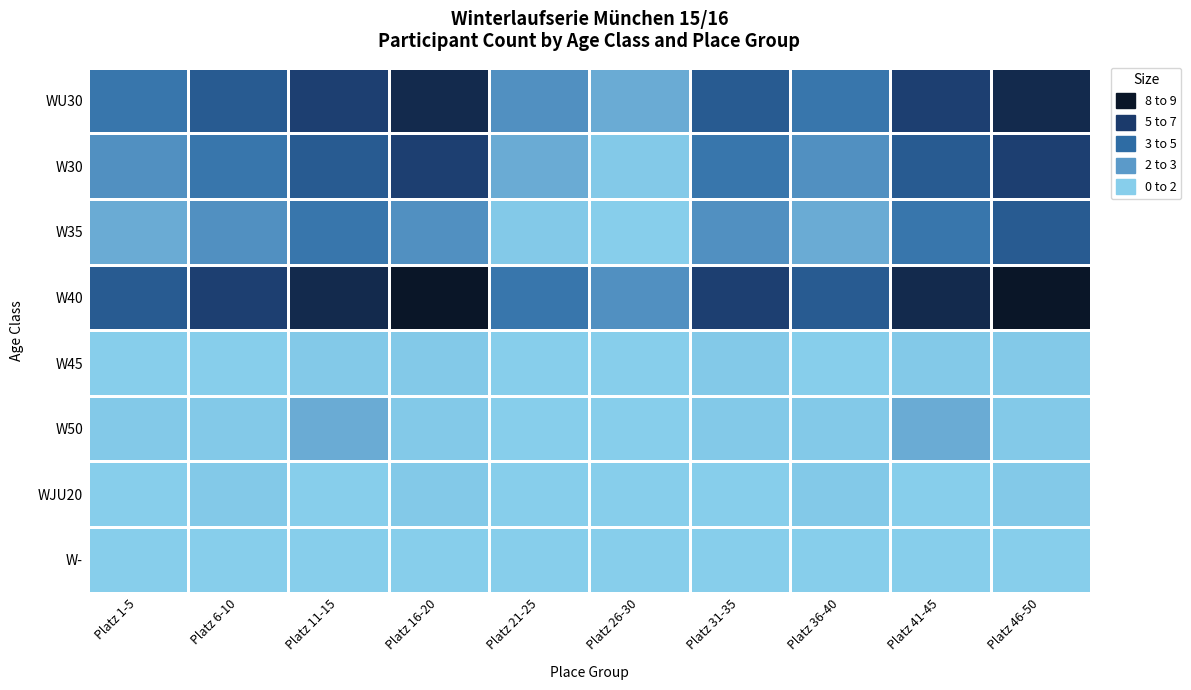

Reading right to left, list all the values displayed in this chart.

WU30: Platz 46-50=8	Platz 41-45=7	Platz 36-40=5	Platz 31-35=6	Platz 26-30=3	Platz 21-25=4	Platz 16-20=8	Platz 11-15=7	Platz 6-10=6	Platz 1-5=5
W30: Platz 46-50=7	Platz 41-45=6	Platz 36-40=4	Platz 31-35=5	Platz 26-30=2	Platz 21-25=3	Platz 16-20=7	Platz 11-15=6	Platz 6-10=5	Platz 1-5=4
W35: Platz 46-50=6	Platz 41-45=5	Platz 36-40=3	Platz 31-35=4	Platz 26-30=1	Platz 21-25=2	Platz 16-20=4	Platz 11-15=5	Platz 6-10=4	Platz 1-5=3
W40: Platz 46-50=9	Platz 41-45=8	Platz 36-40=6	Platz 31-35=7	Platz 26-30=4	Platz 21-25=5	Platz 16-20=9	Platz 11-15=8	Platz 6-10=7	Platz 1-5=6
W45: Platz 46-50=2	Platz 41-45=2	Platz 36-40=1	Platz 31-35=2	Platz 26-30=1	Platz 21-25=1	Platz 16-20=2	Platz 11-15=2	Platz 6-10=1	Platz 1-5=1
W50: Platz 46-50=2	Platz 41-45=3	Platz 36-40=2	Platz 31-35=2	Platz 26-30=1	Platz 21-25=1	Platz 16-20=2	Platz 11-15=3	Platz 6-10=2	Platz 1-5=2
WJU20: Platz 46-50=2	Platz 41-45=1	Platz 36-40=2	Platz 31-35=1	Platz 26-30=1	Platz 21-25=1	Platz 16-20=2	Platz 11-15=1	Platz 6-10=2	Platz 1-5=1
W-: Platz 46-50=1	Platz 41-45=1	Platz 36-40=1	Platz 31-35=1	Platz 26-30=1	Platz 21-25=1	Platz 16-20=1	Platz 11-15=1	Platz 6-10=1	Platz 1-5=1